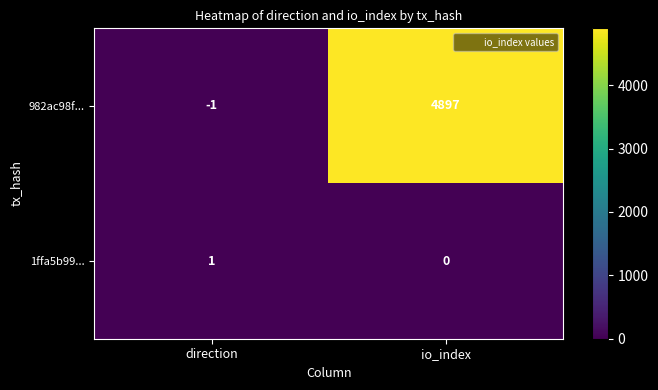

Reading left to right, list all the values displayed in this chart.

982ac98f...: direction=-1	io_index=4897
1ffa5b99...: direction=1	io_index=0